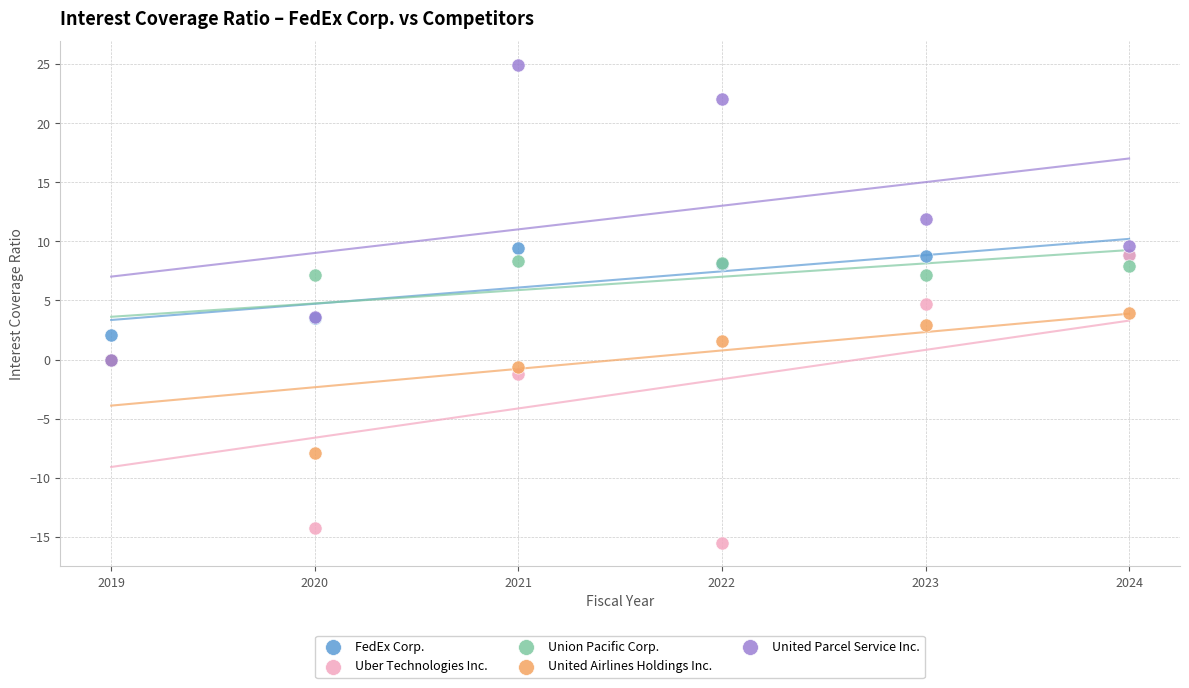

In the Uber Technologies Inc. series, what Y value is closest to -3?

-1.2